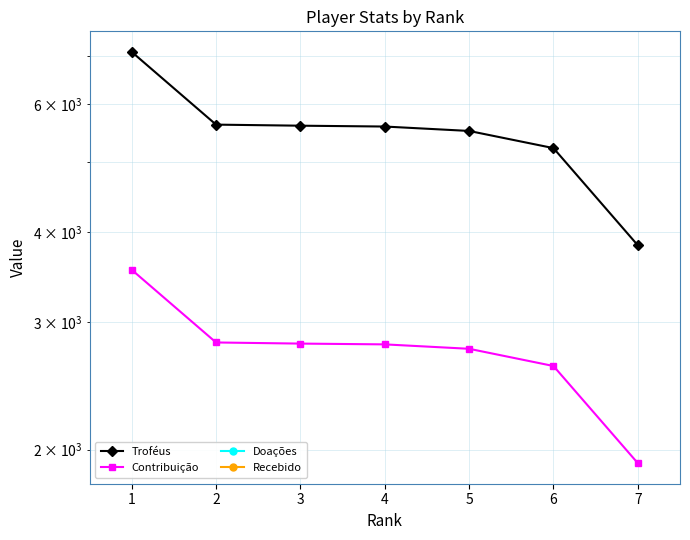

List the labels in order of Recebido value, smallest first.

1, 2, 3, 4, 5, 6, 7